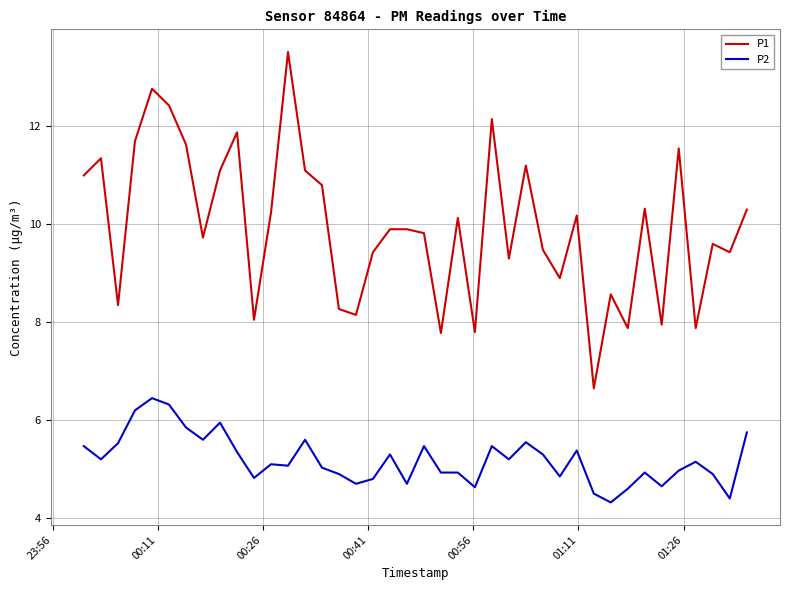

Which series has the largest range (max minus min)?

P1